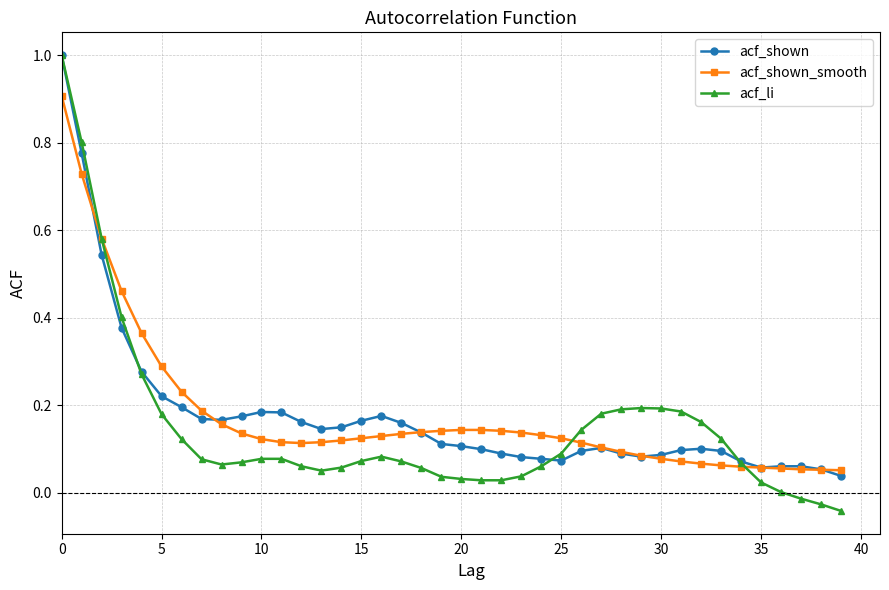

True or false: acf_shown has more than 0 points higher than both neighbors.

True